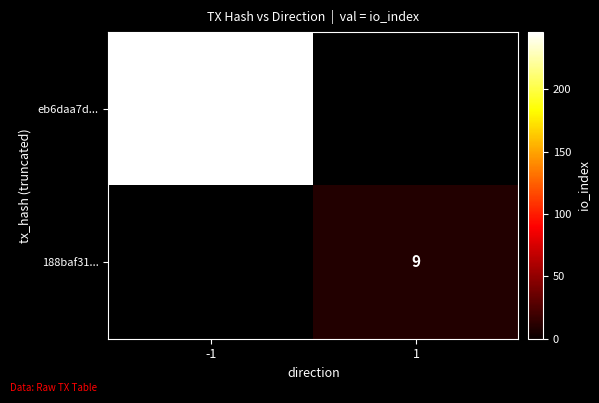

Is the value of 188baf31... at 1 greater than the value of eb6daa7d... at -1?

No